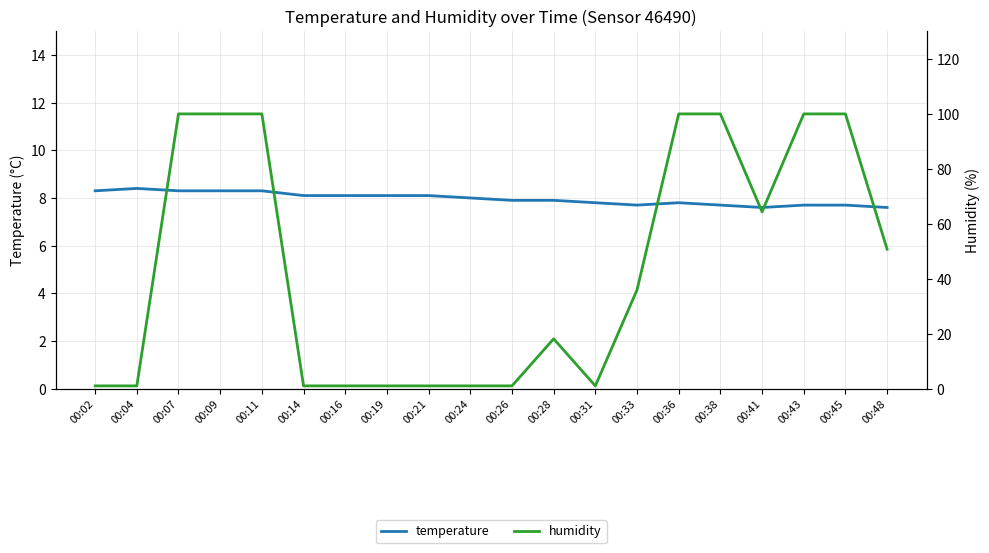

At which category is the sum across all series the highest?

00:07